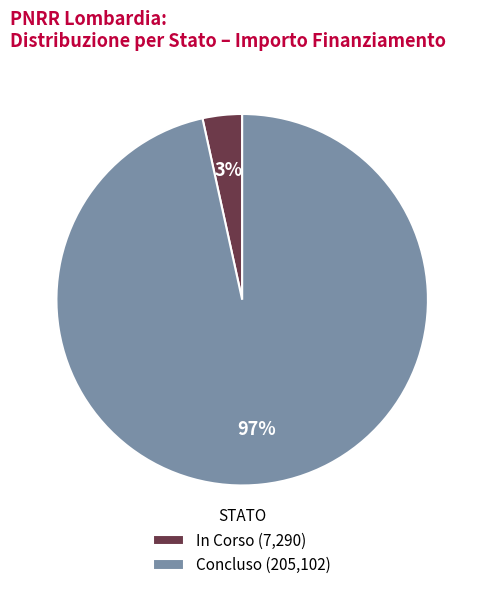

Is there a majority slice in this chart?

Yes